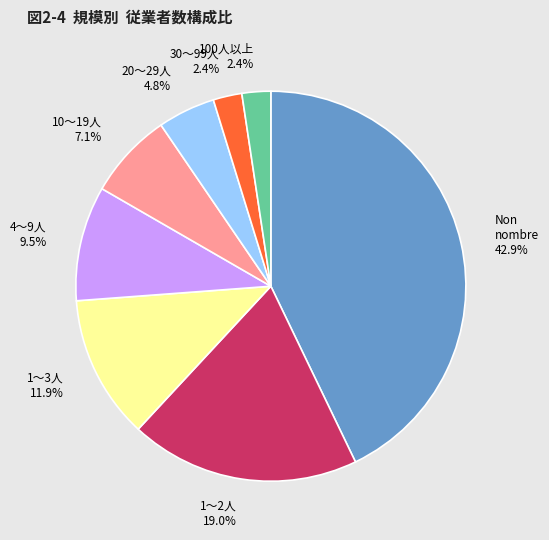

How much of the chart is everything except 10〜19人?

92.9%